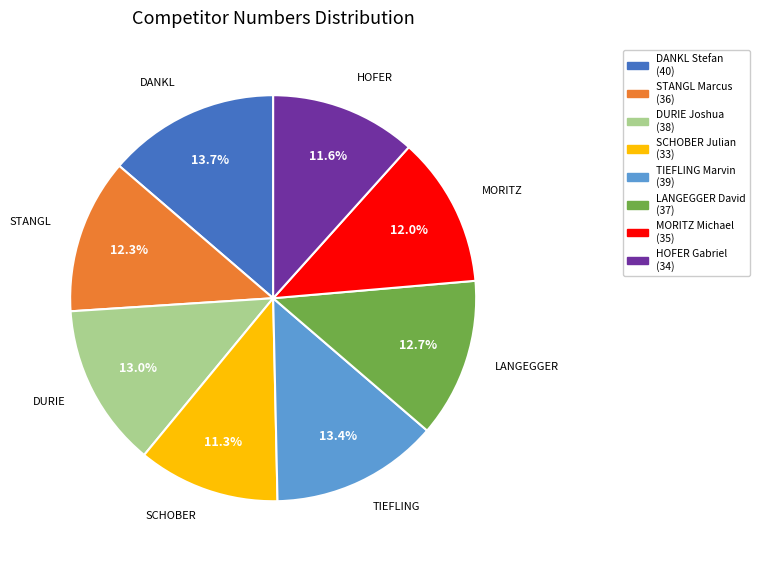

Does SCHOBER Julian represent more than half of the total?

No